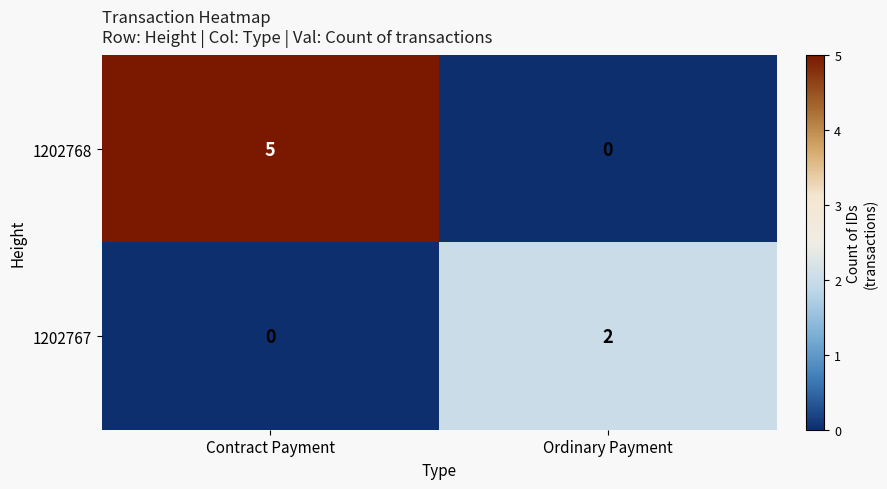

List the series in order of their peak value, highest first.

1202768, 1202767